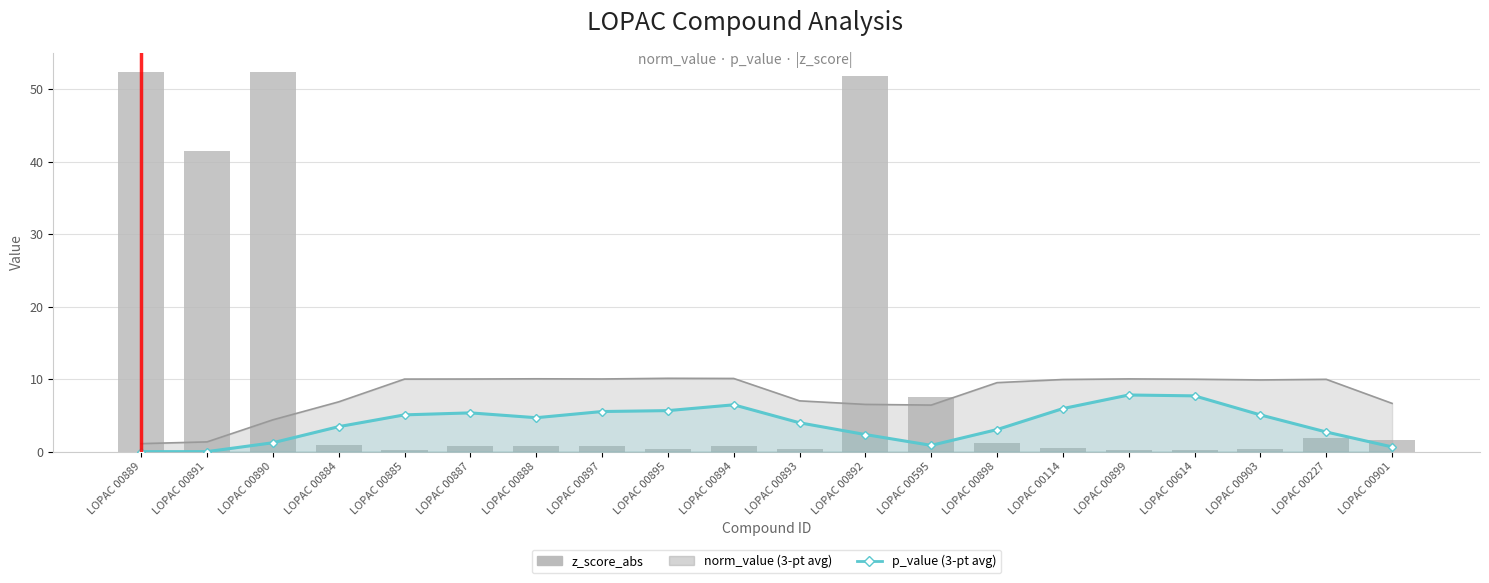

What is the greatest value displayed?

52.4